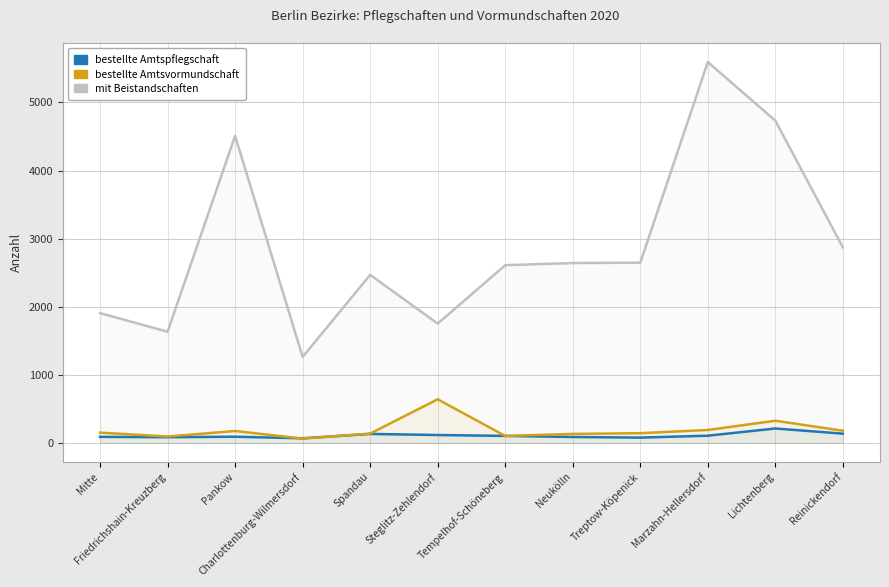

At how many categories does at least one series exceed 1748?

10